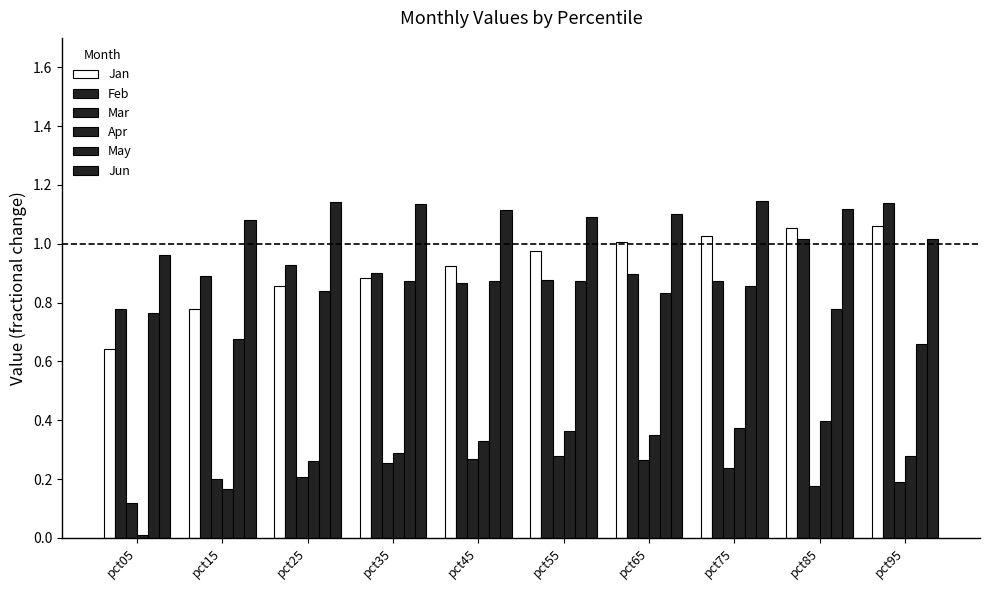

Does the chart contain stacked bars?

No